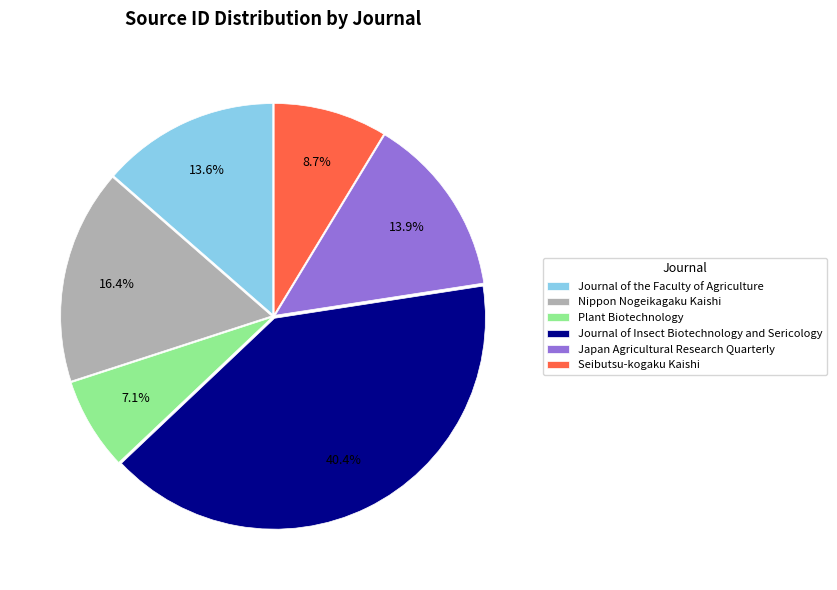

Which has a higher value, Japan Agricultural Research Quarterly or Journal of Insect Biotechnology and Sericology?

Journal of Insect Biotechnology and Sericology